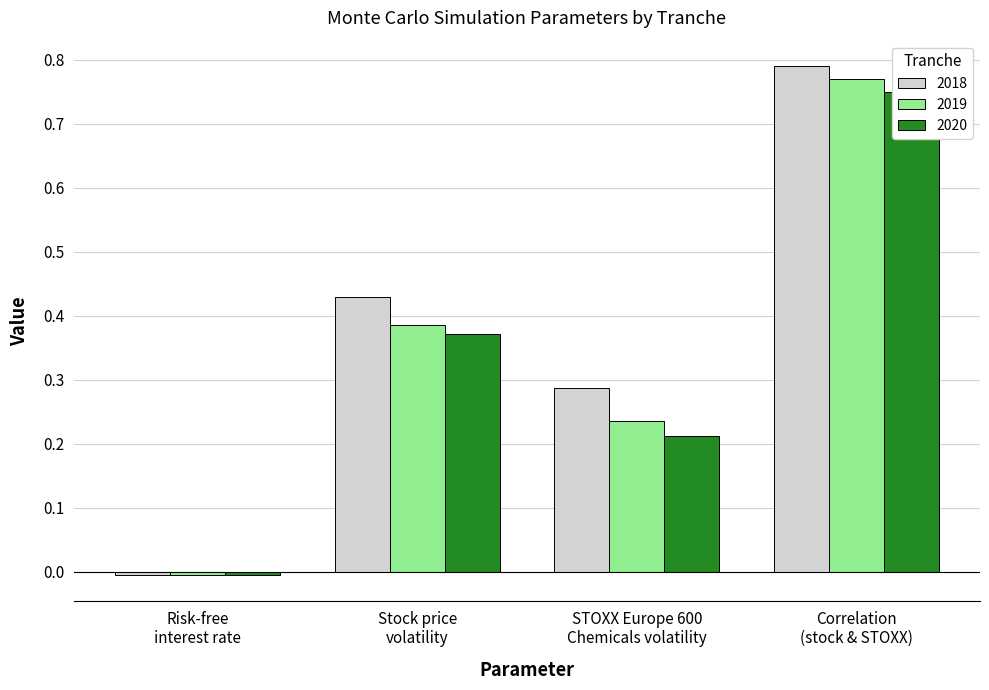

Does the chart contain any negative values?

Yes